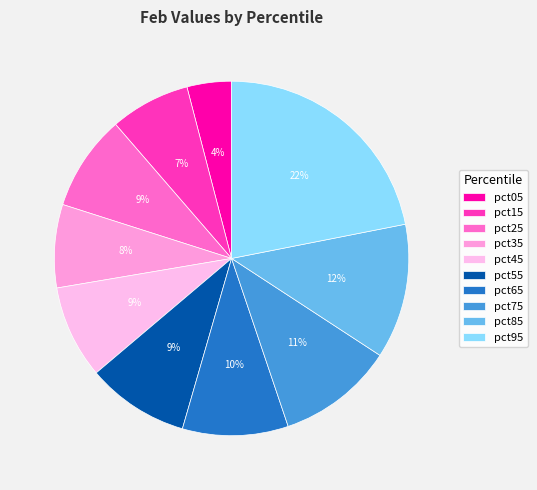

Rank the categories by value from lowest to highest.

pct05, pct15, pct35, pct45, pct25, pct55, pct65, pct75, pct85, pct95